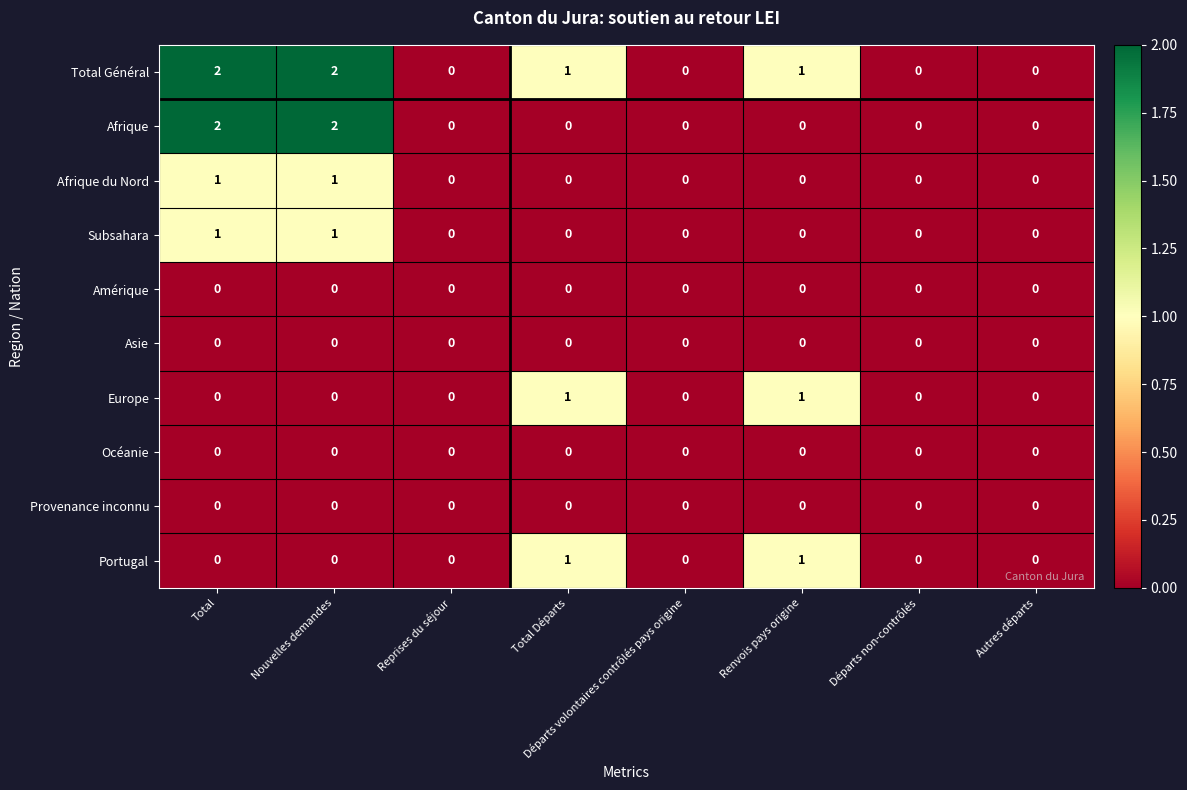

Is the value of Provenance inconnu at Nouvelles demandes greater than the value of Portugal at Renvois pays origine?

No